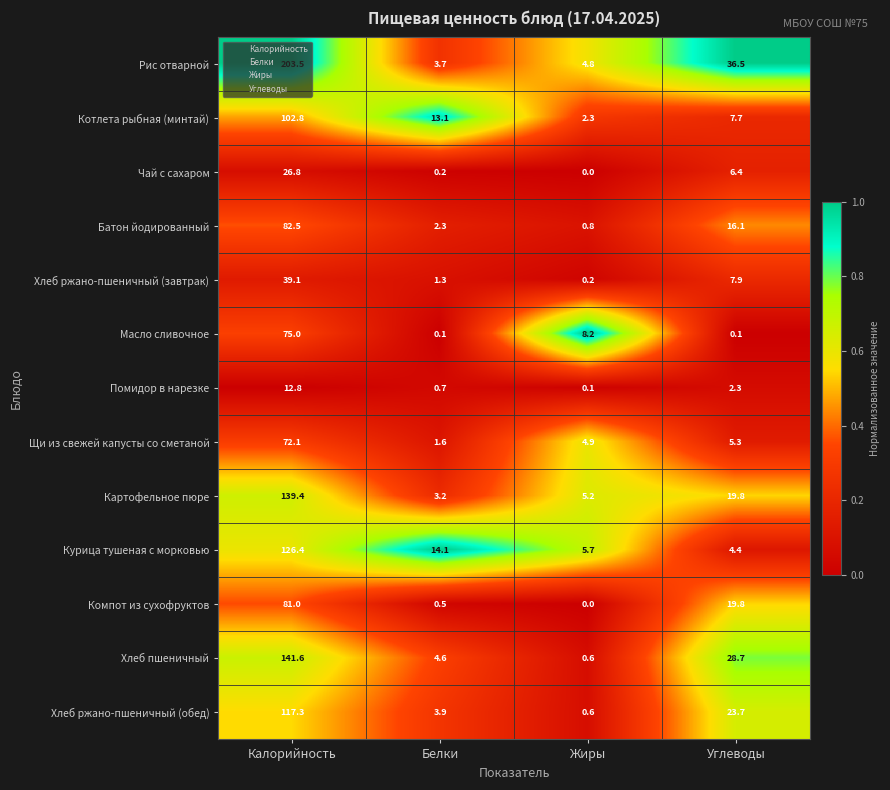

Which category has the highest value across all series?

Калорийность